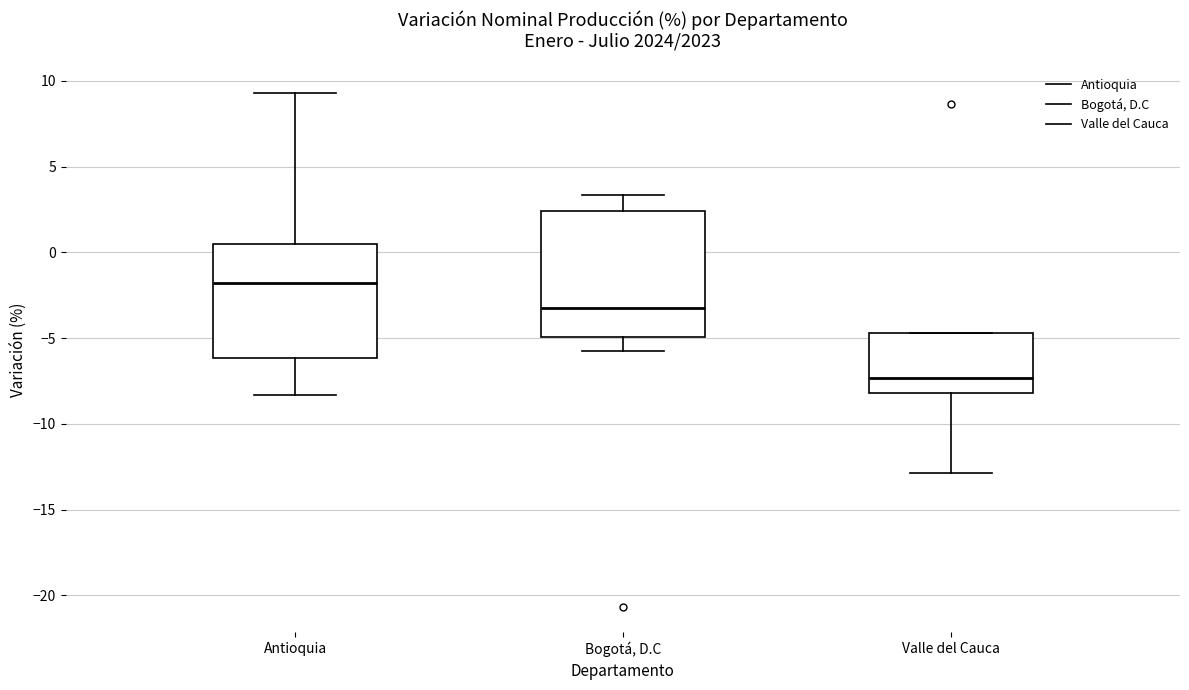

Which box has the highest median line?

Antioquia